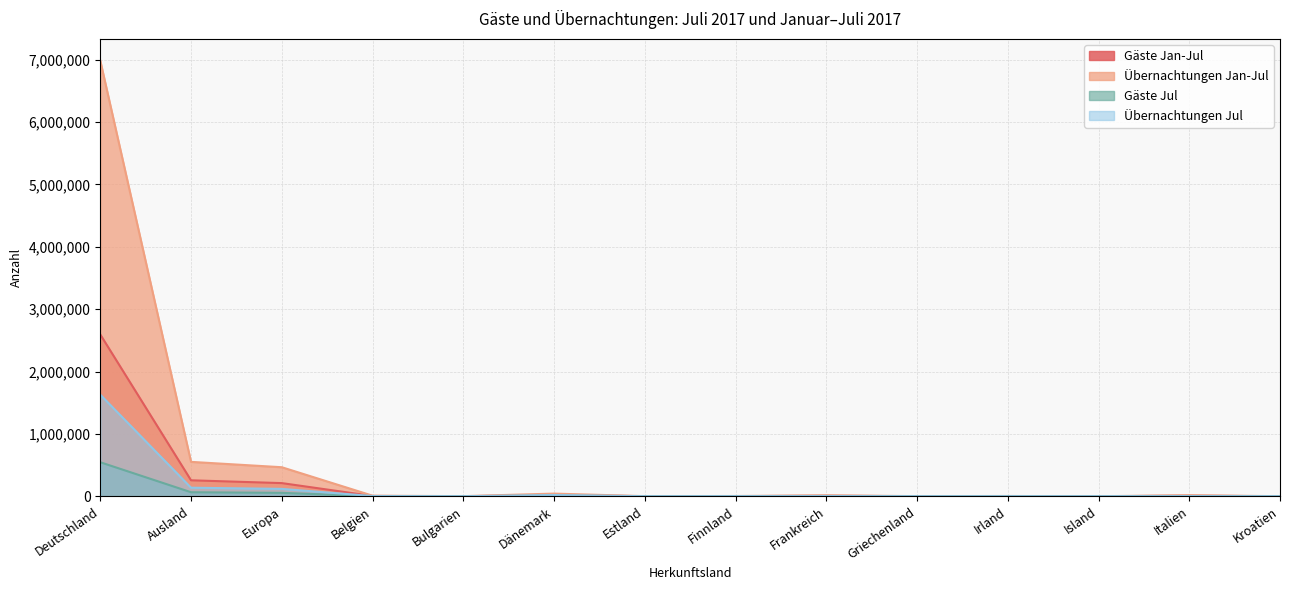

Which series has the widest spread of values?

Übernachtungen Jan-Jul